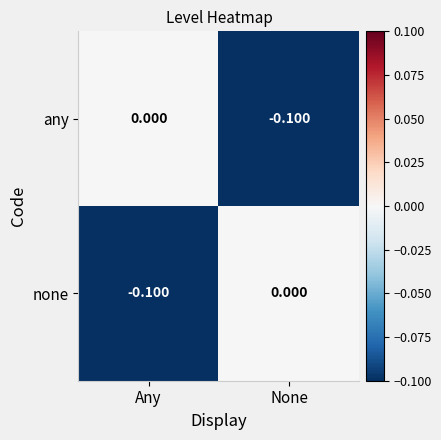

At which label does any reach its minimum?

None